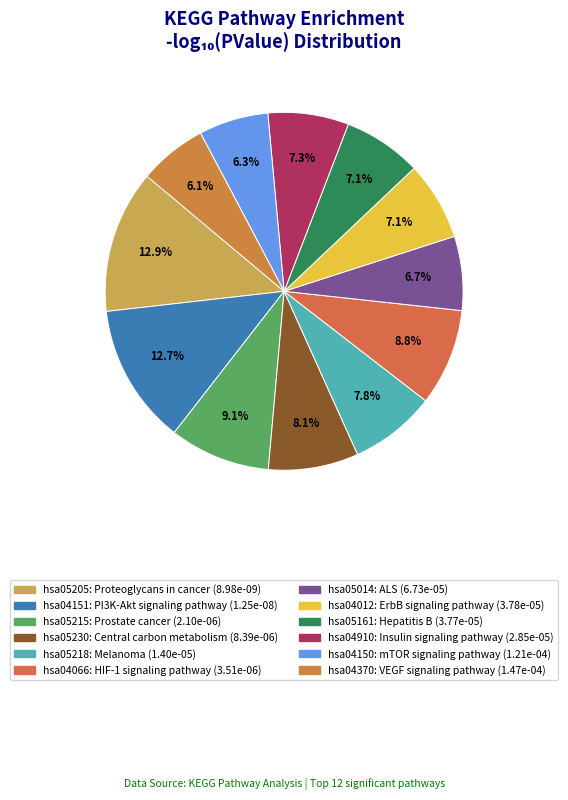

What percentage is NOT represented by hsa05014: ALS?

93.3%